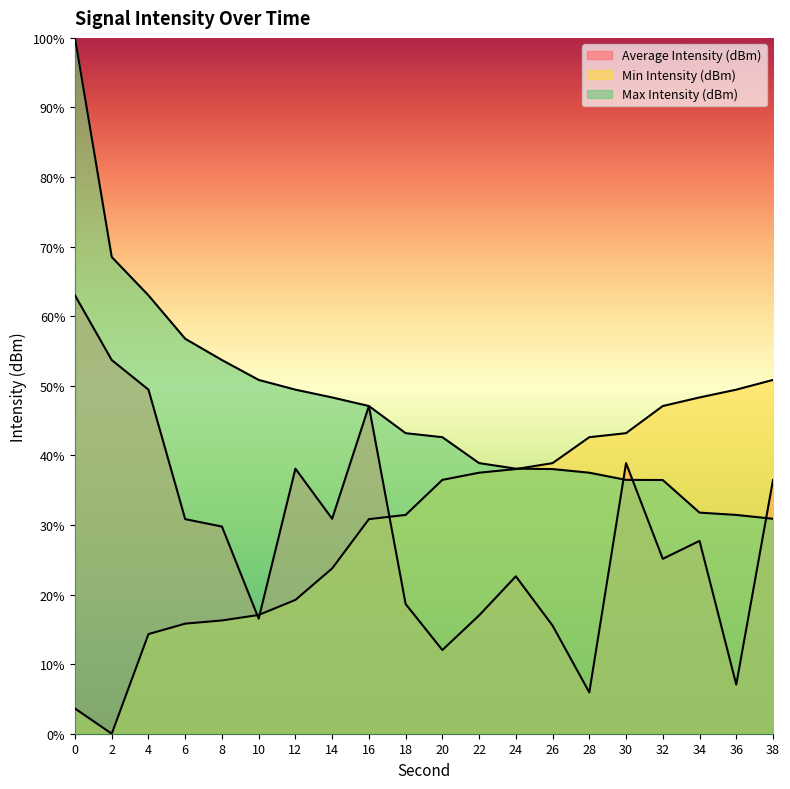

At 0, list the series in order from largest to smallest.

Max Intensity (dBm), Average Intensity (dBm), Min Intensity (dBm)